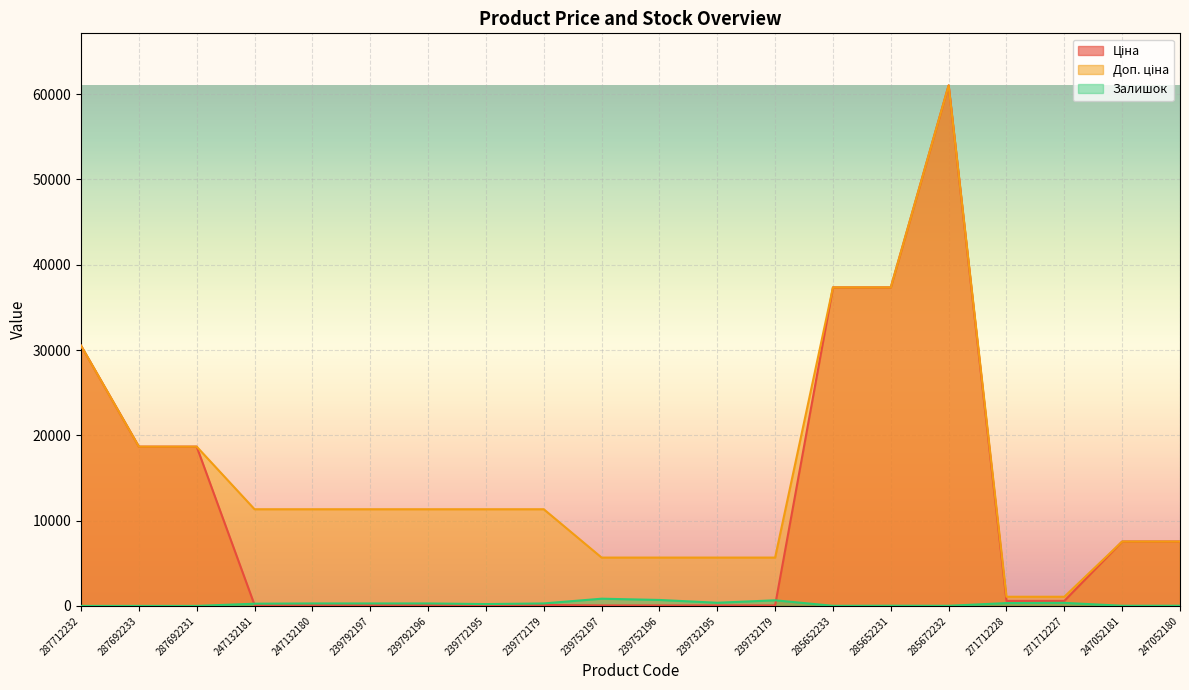

At which label does Доп. ціна first exceed 11334?

287712232